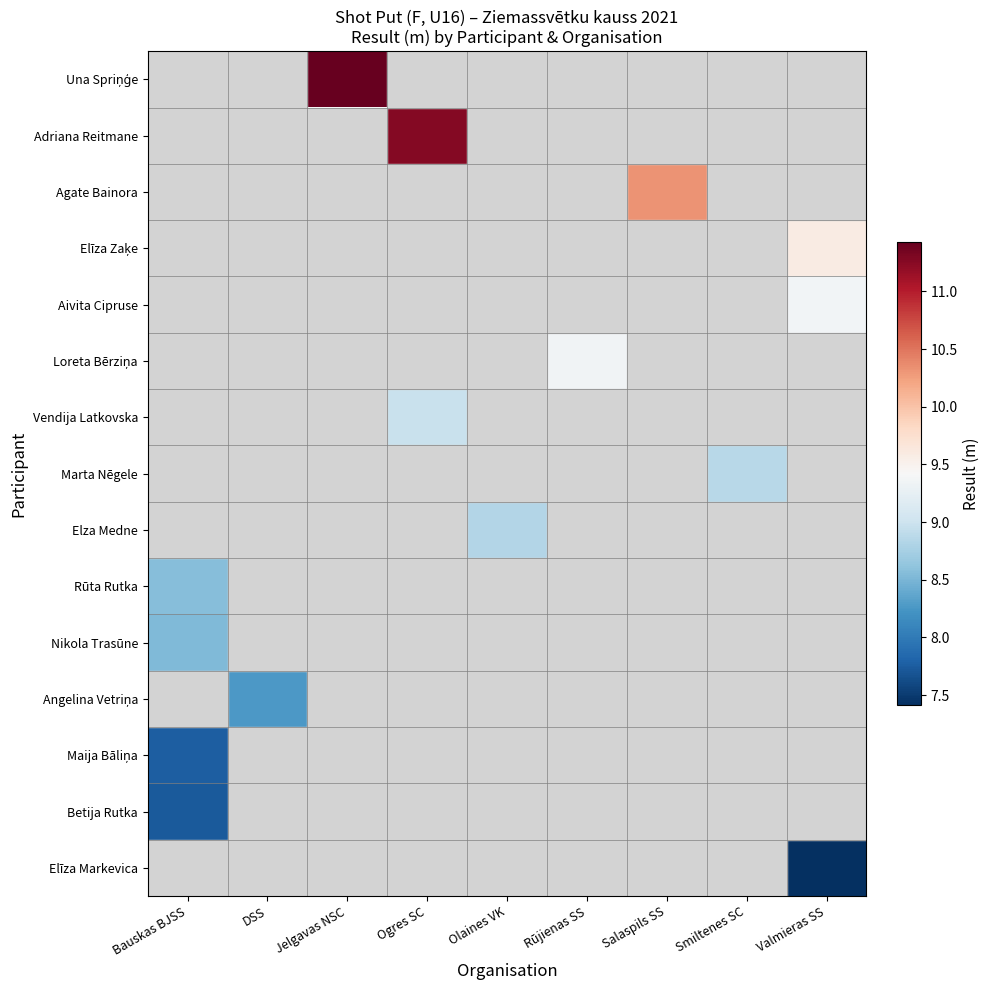

What is the maximum value shown in the chart?

11.4